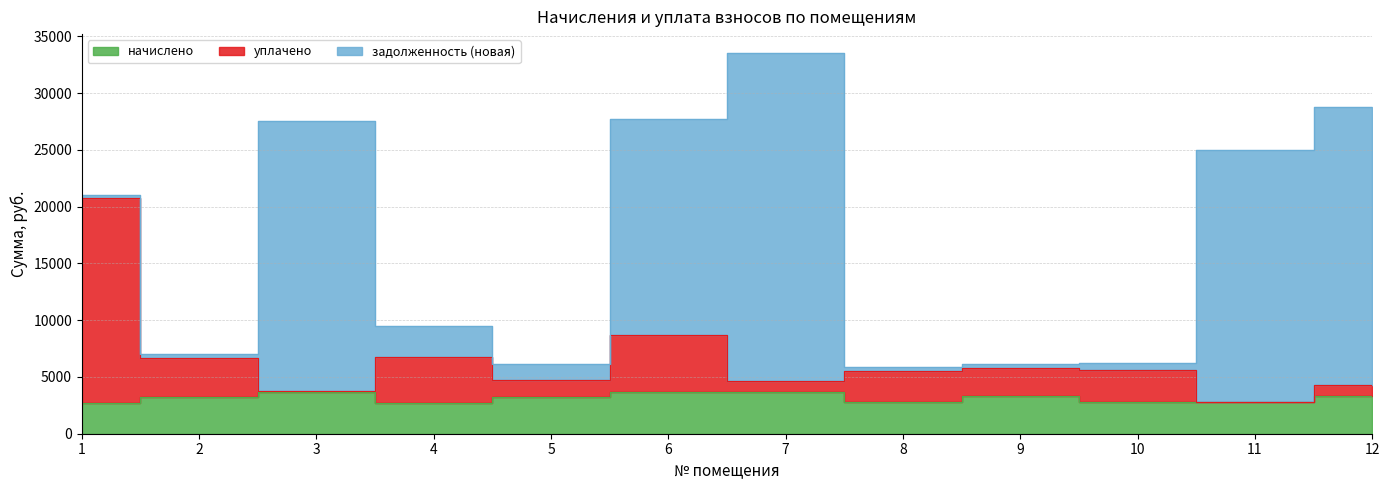

What is the average value of the начислено series?

3158.9